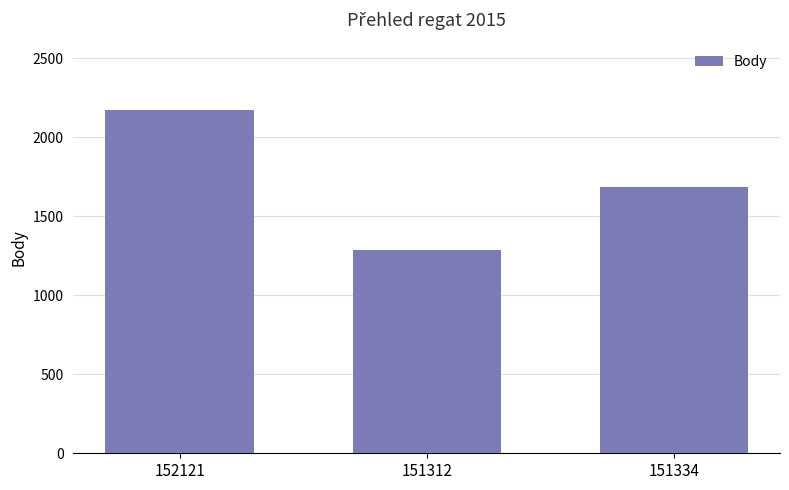

How many bars are there in total?

3